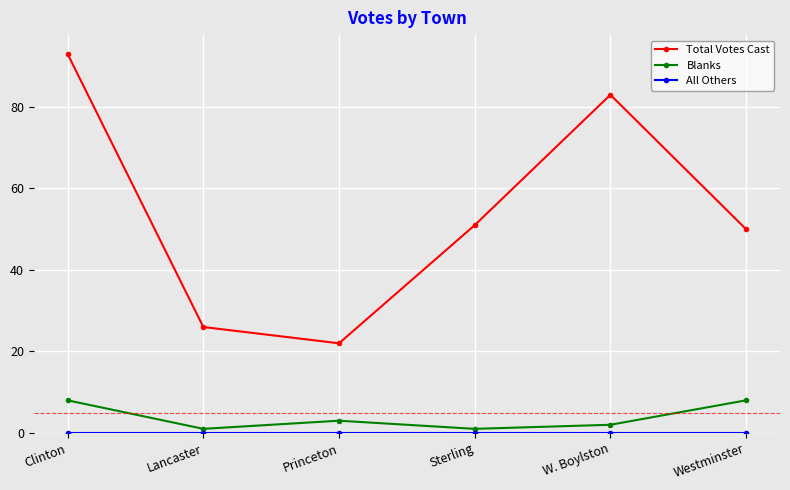

What is the maximum value shown in the chart?

93